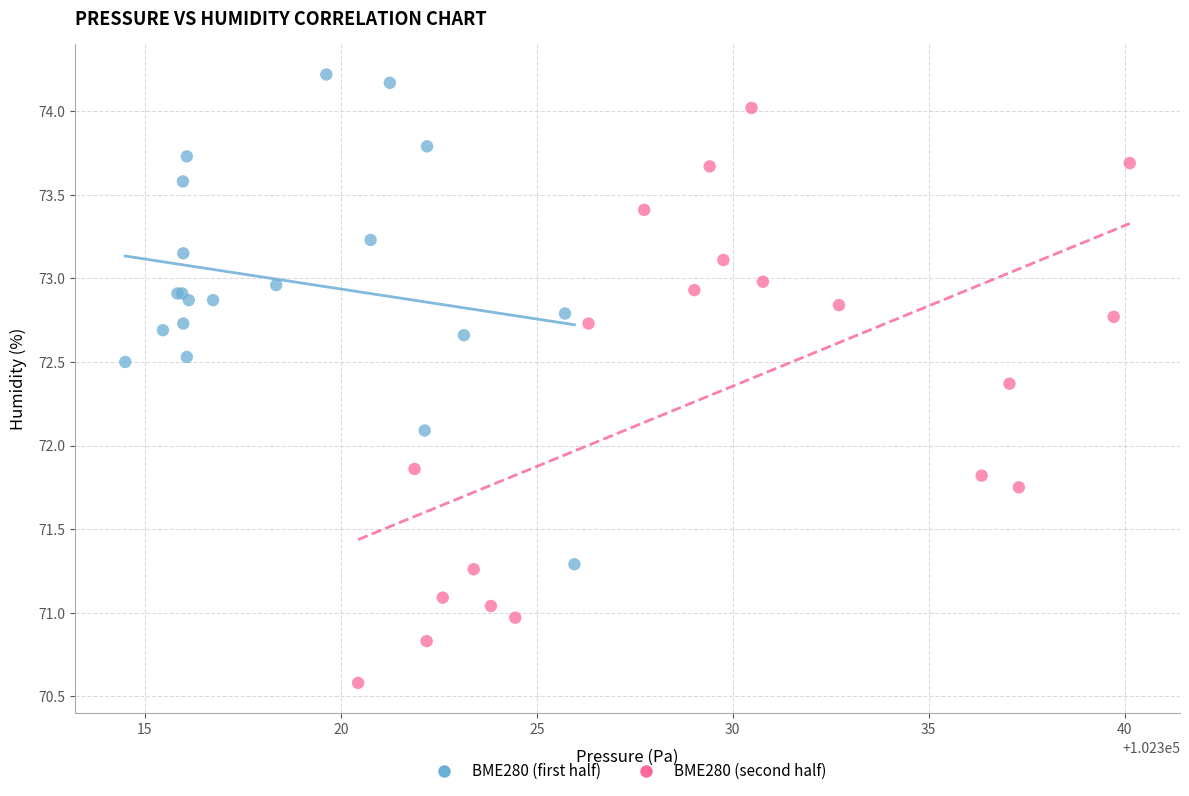

Which series has the largest Y range (max minus min)?

BME280 (second half)